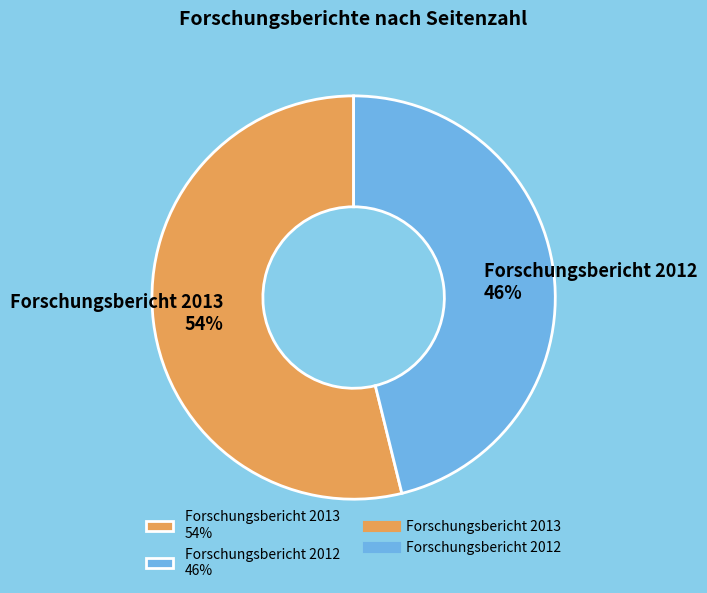

What is the smallest slice in the pie chart?

Forschungsbericht 2012